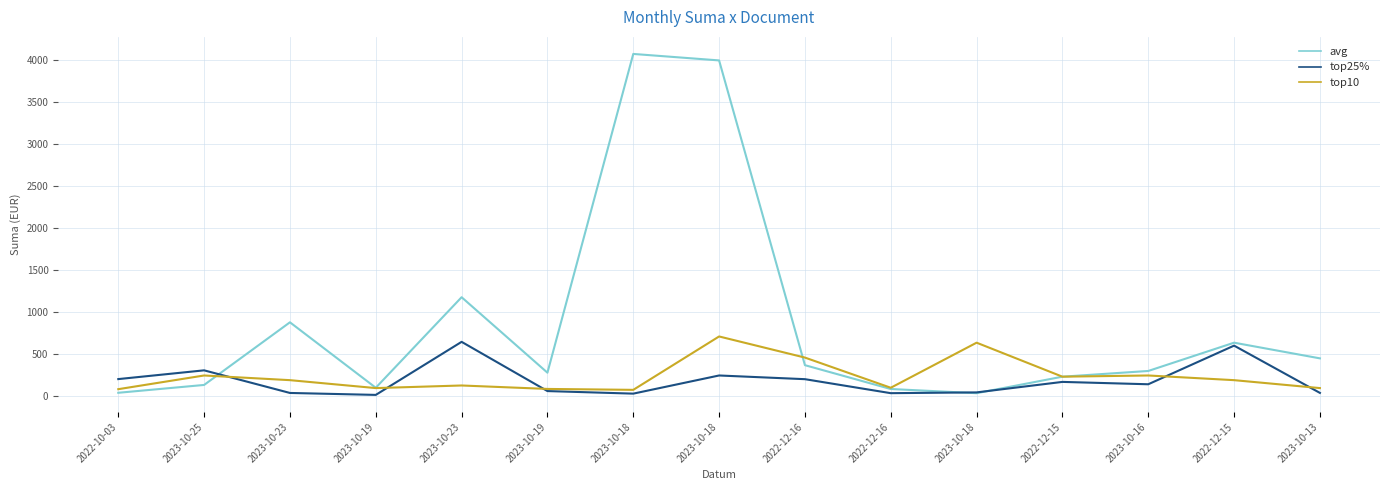

What are all the series names shown in the legend?

avg, top25%, top10